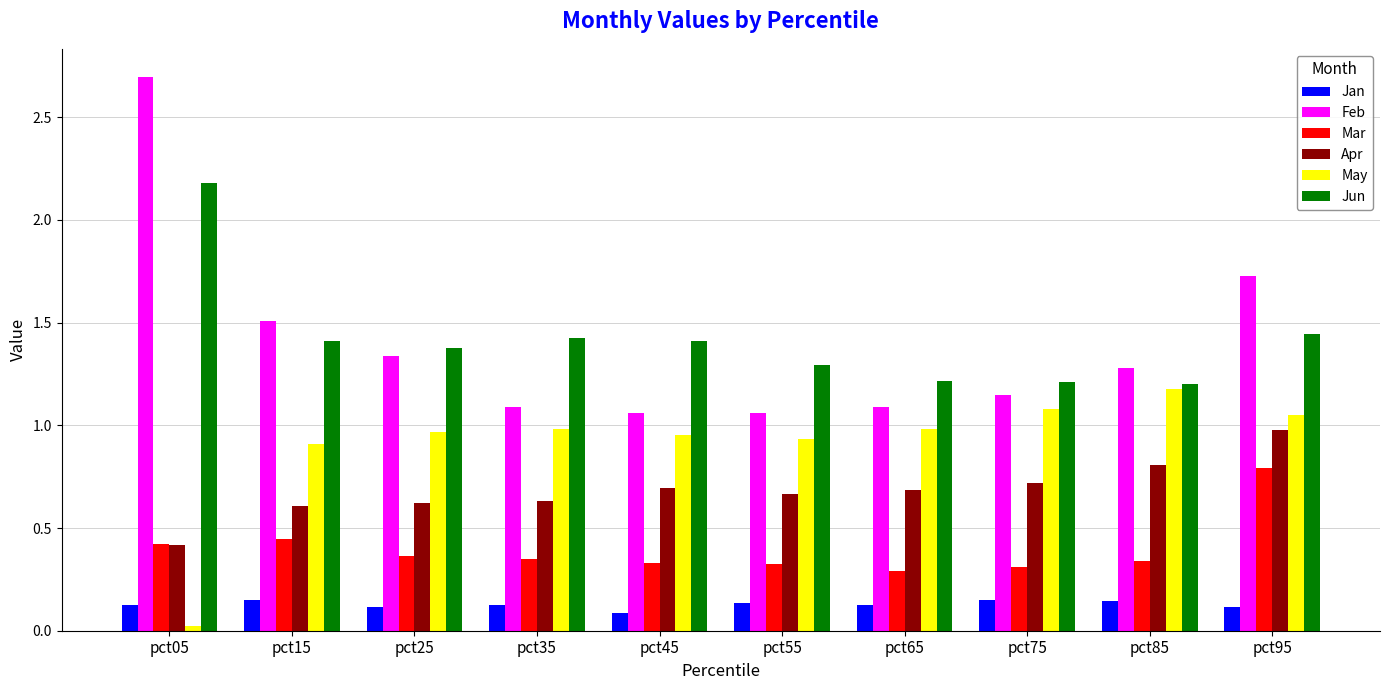

What is the maximum value shown in the chart?

2.7